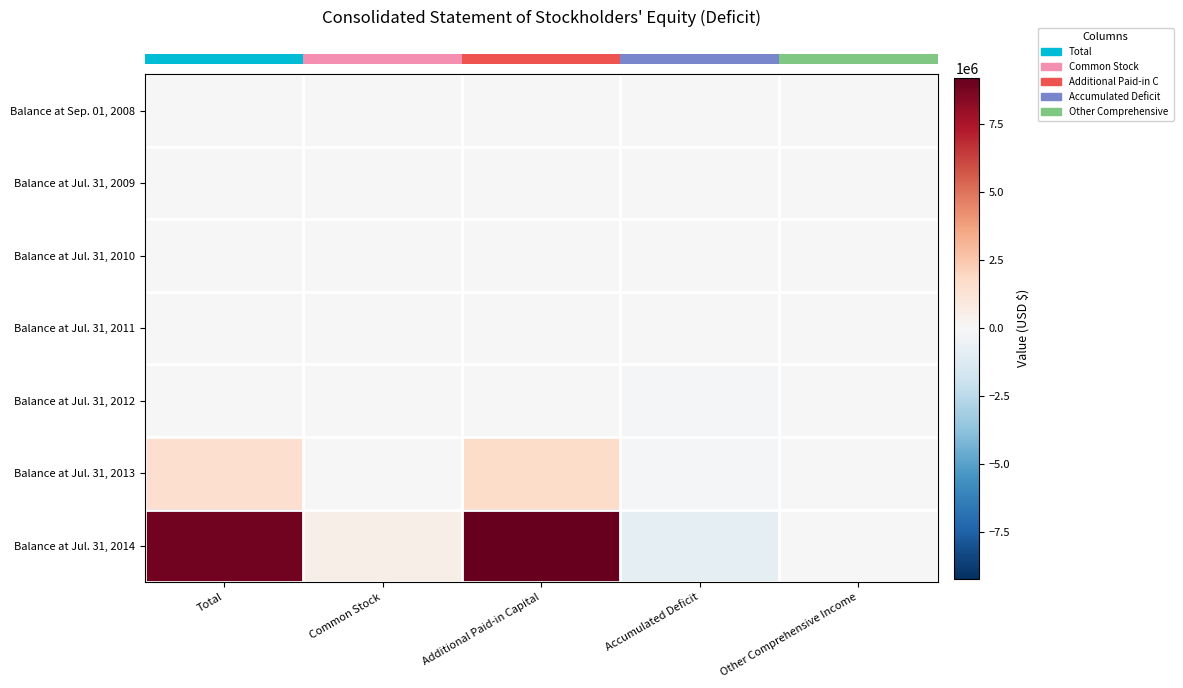

Between Total and Additional Paid-in Capital, which is larger?

Total